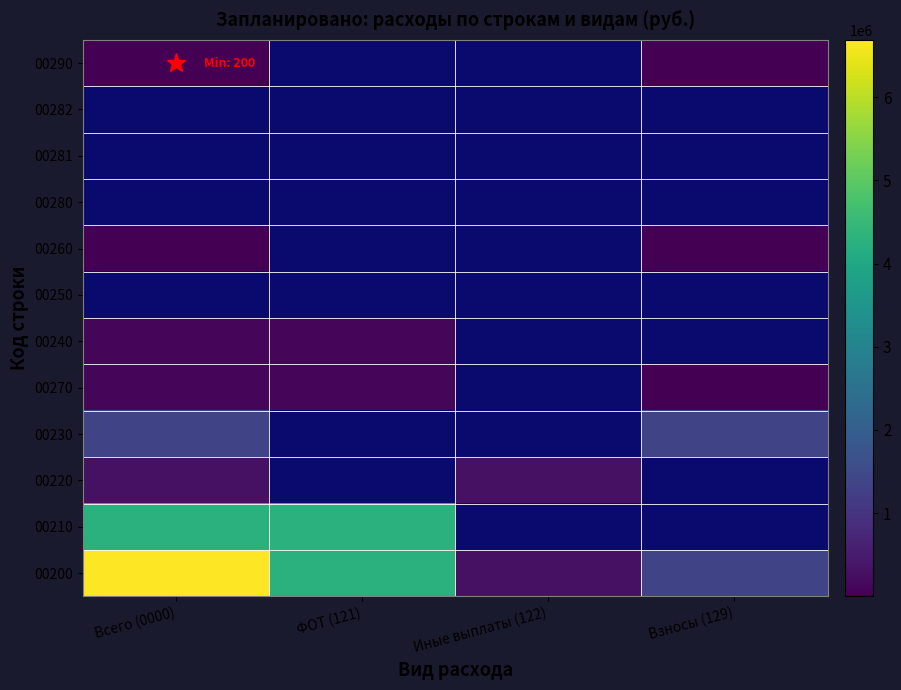

Where is 00210 nearest to the value 4270000?

Всего (0000)